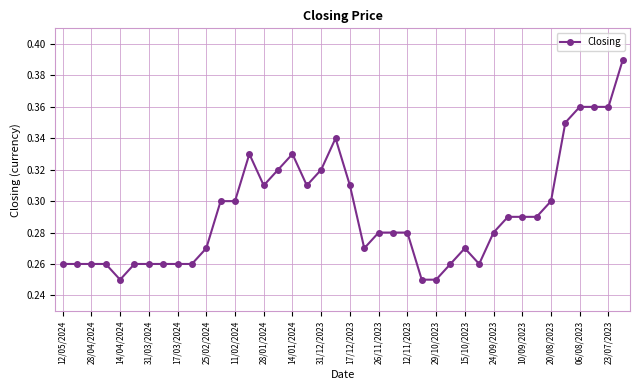

How many values are between 0 and 1?

40